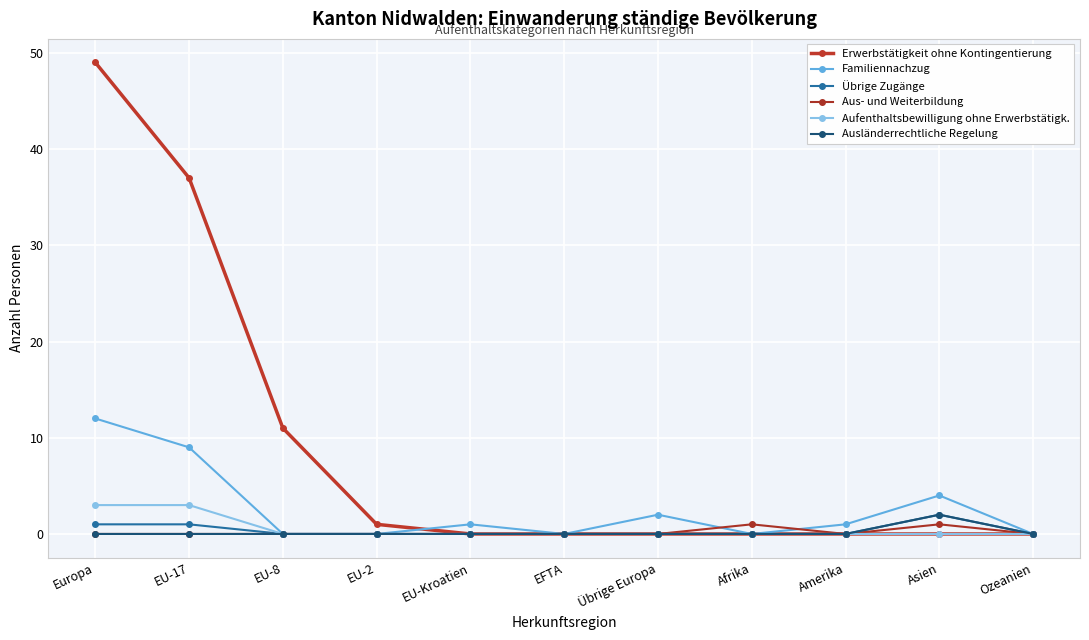

What are all the series names shown in the legend?

Erwerbstätigkeit ohne Kontingentierung, Familiennachzug, Übrige Zugänge, Aus- und Weiterbildung, Aufenthaltsbewilligung ohne Erwerbstätigk., Ausländerrechtliche Regelung